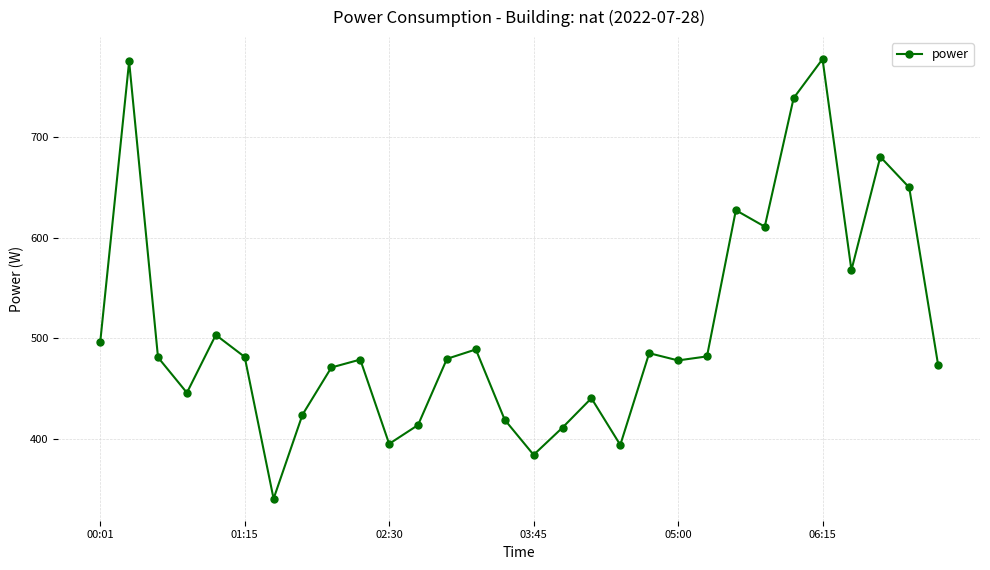

Does the chart display data point markers on the line(s)?

Yes